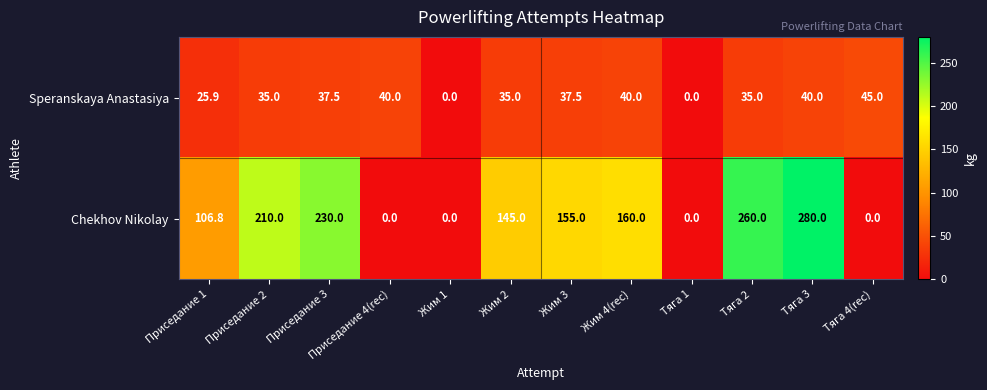

Which series changed the most between Жим 4(rec) and Тяга 3?

Chekhov Nikolay